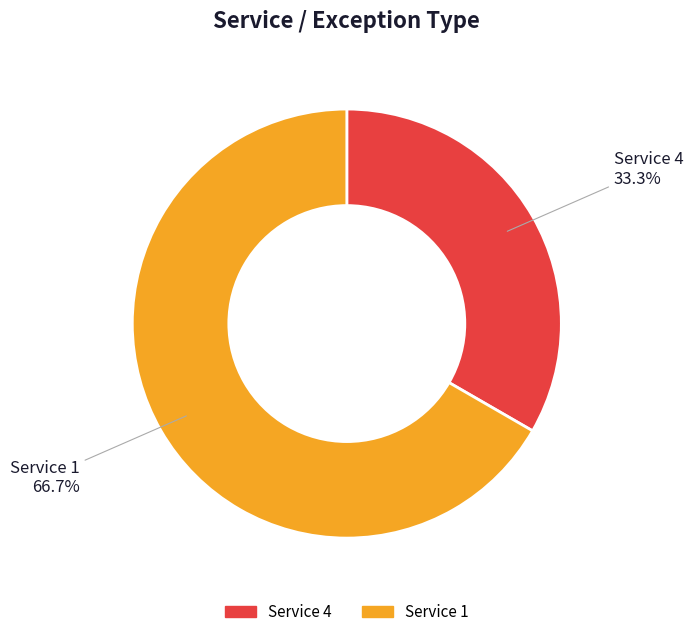

To the nearest percent, what is the average slice percentage?

50%